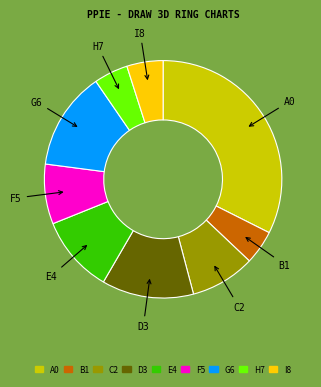

Is there a majority slice in this chart?

No